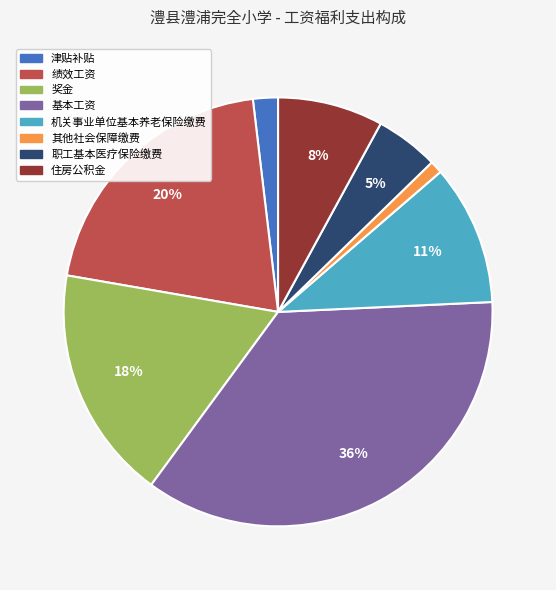

Which has a higher value, 奖金 or 绩效工资?

绩效工资